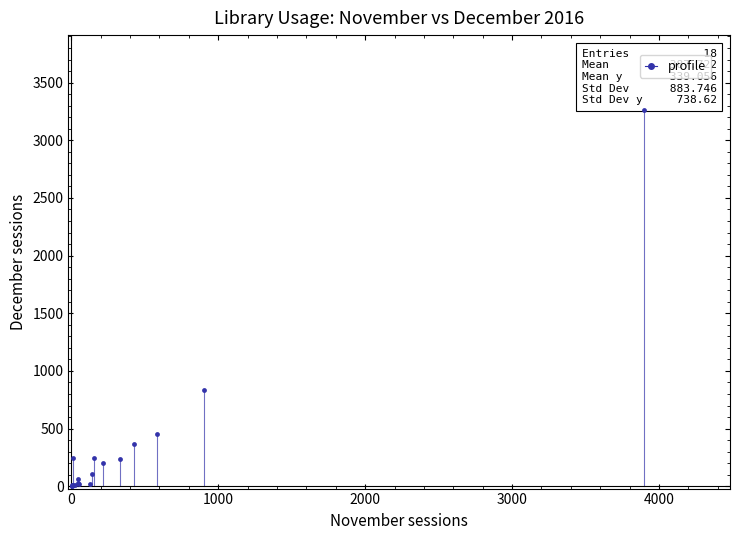

What Y value in the scatter plot is closest to 1630?

834